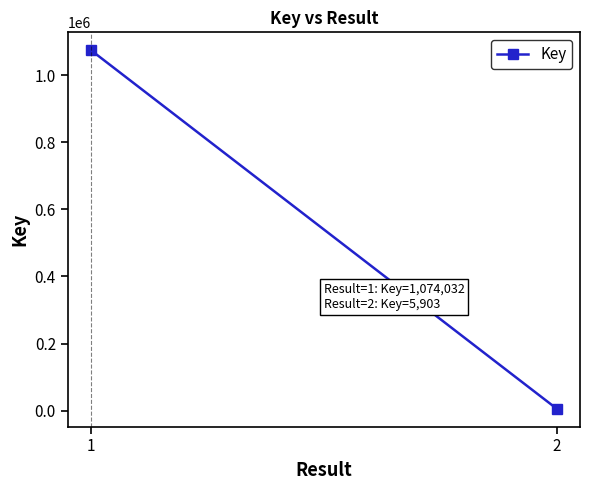

What is the average value?

539968